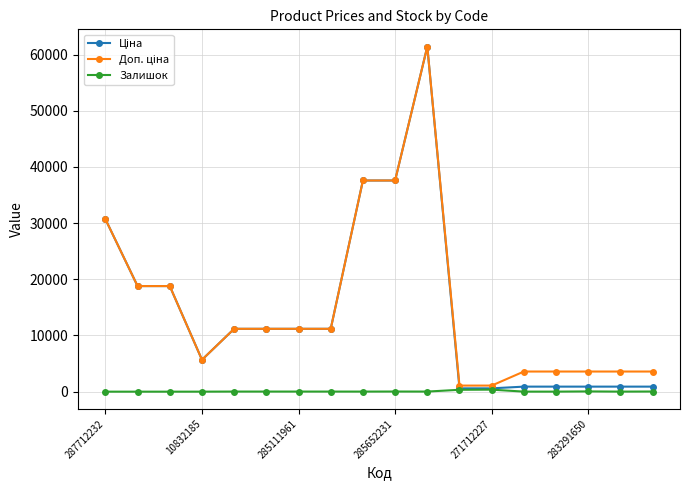

True or false: Залишок has more than 0 points higher than both neighbors.

True